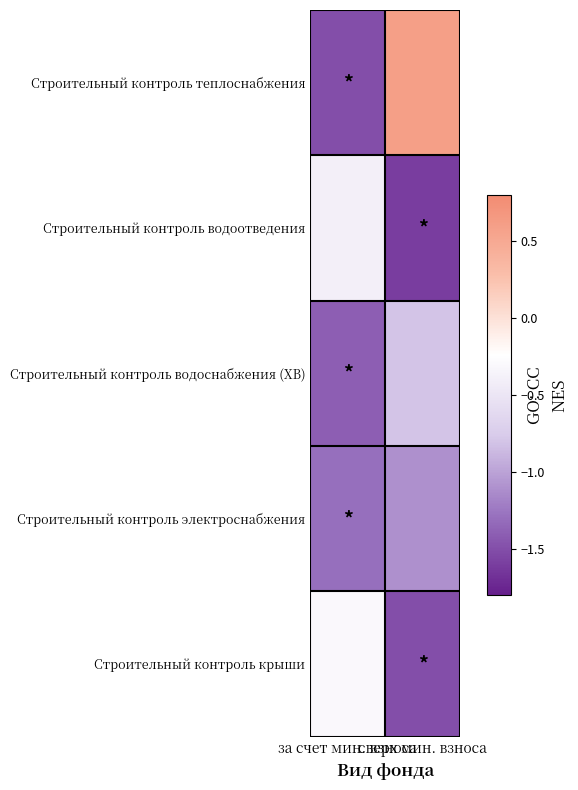

At how many categories does at least one series exceed 0?

1